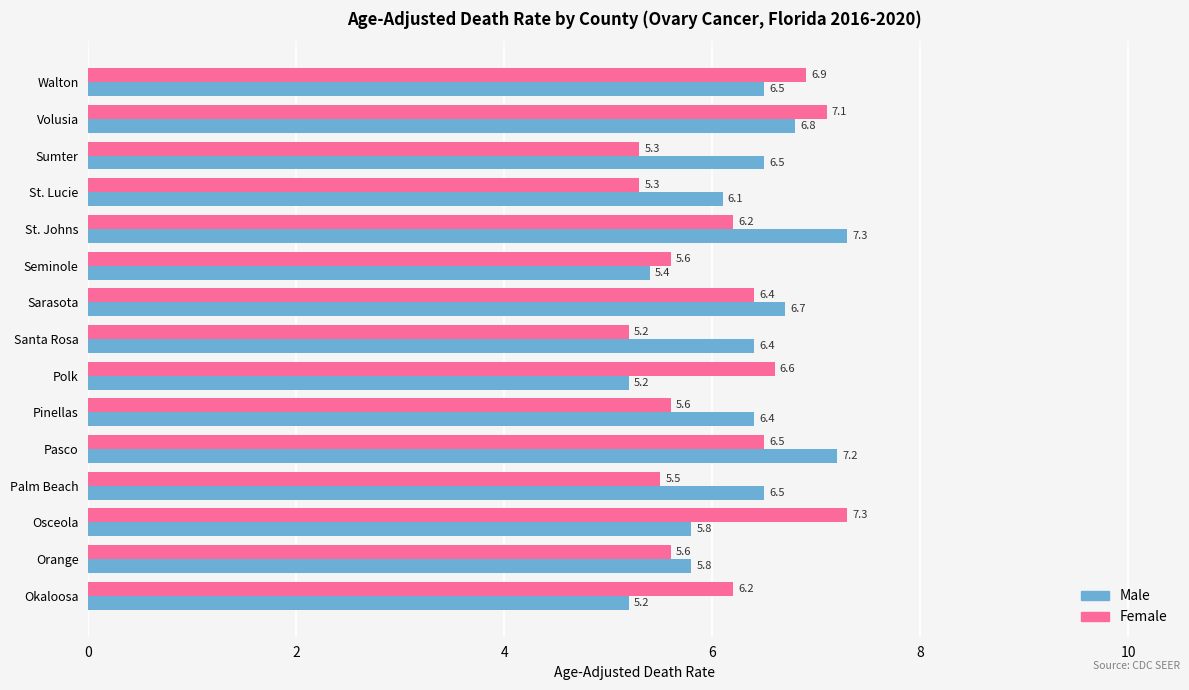

Which series changed the most between Seminole and Pinellas?

Male